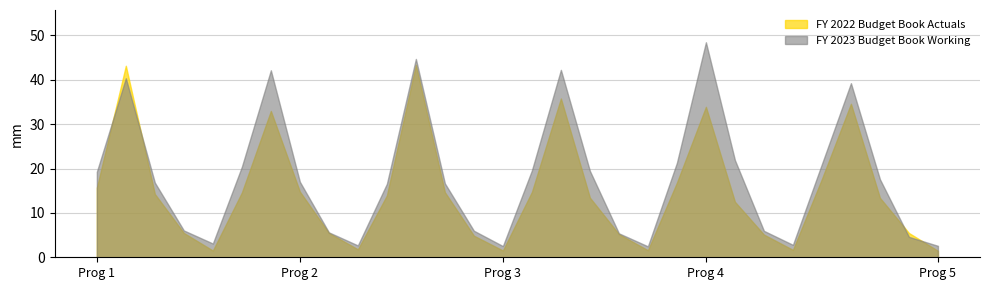

What is the minimum value for FY 2023 Budget Book Working?

2.5